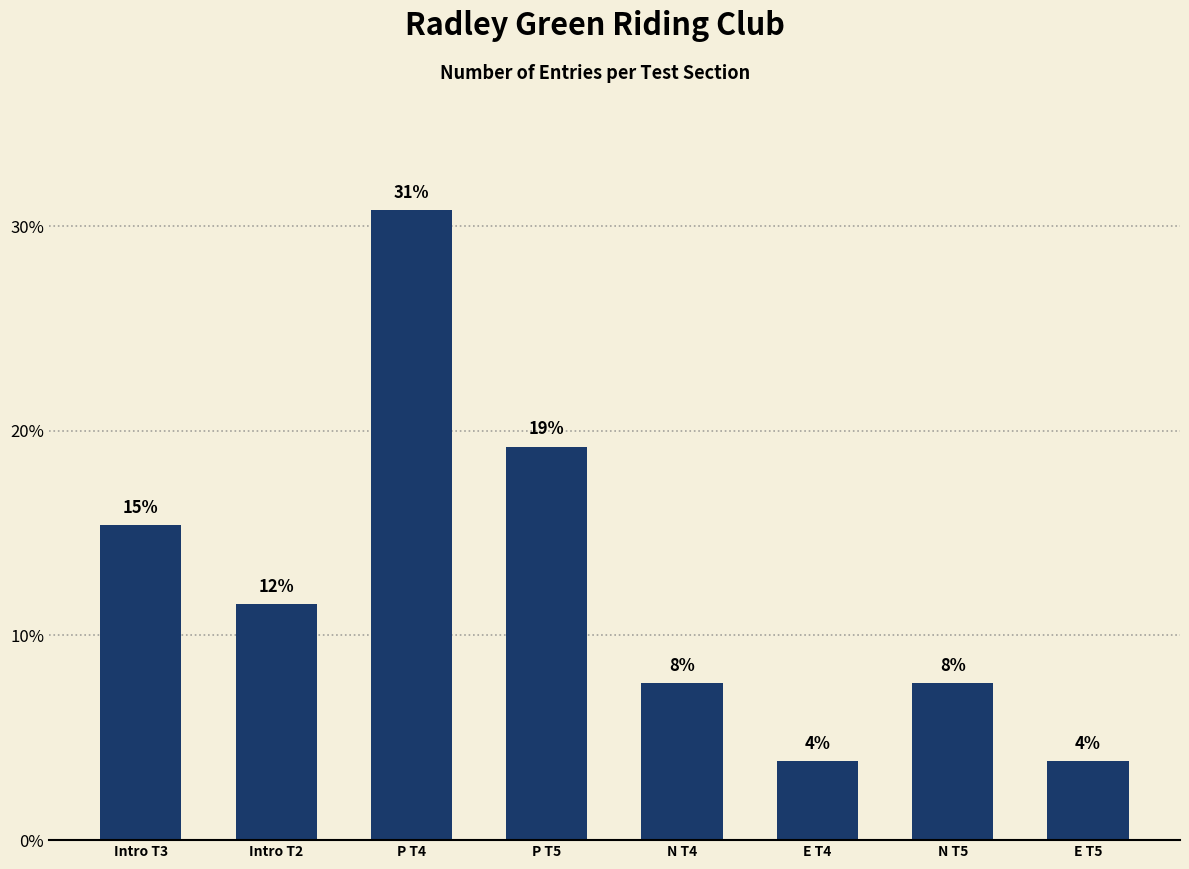

How many bars are there in total?

8